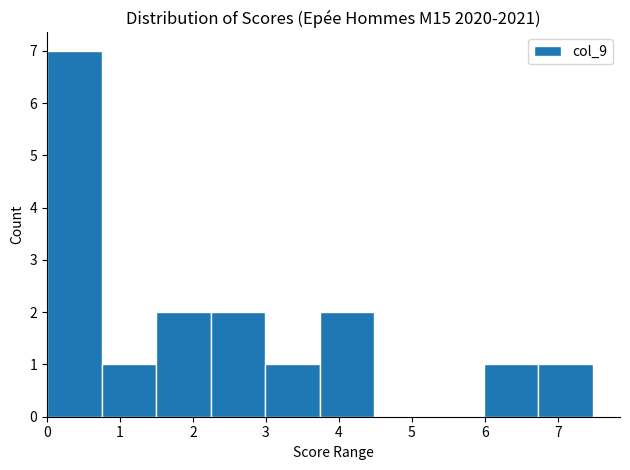

Over which range of the x-axis is the bar tallest?

0.0 to 0.7